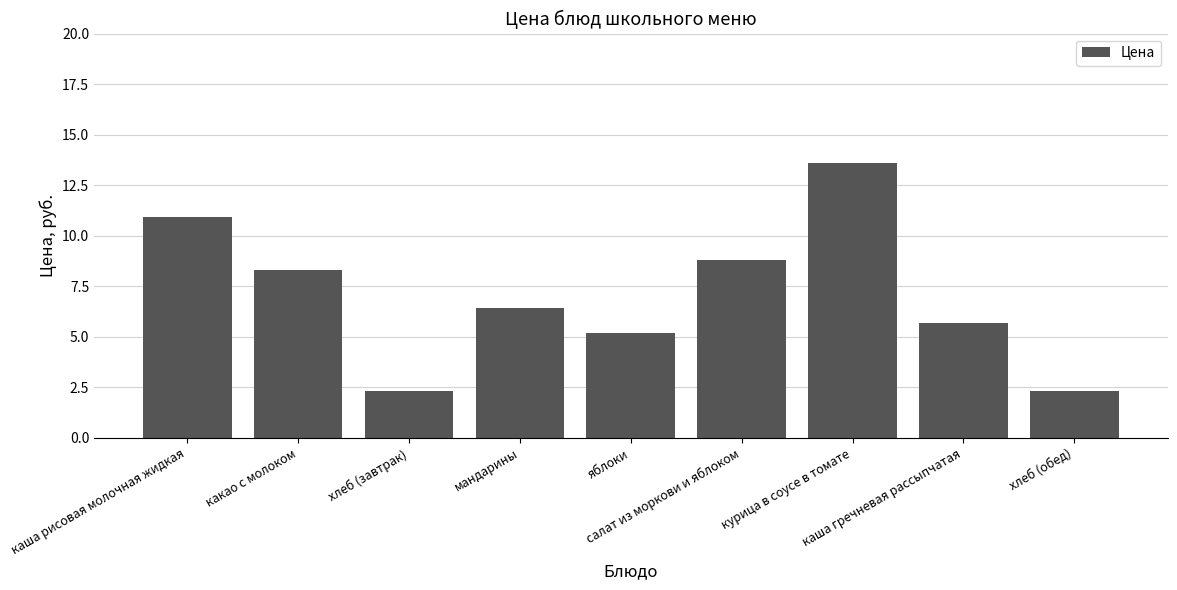

Where does the data first go above 6?

каша рисовая молочная жидкая